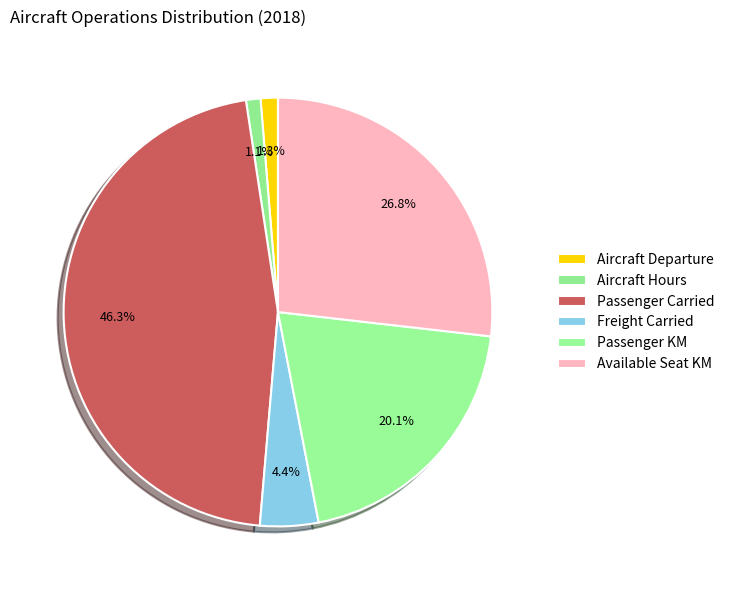

Which category has the smallest portion of the pie?

Aircraft Hours